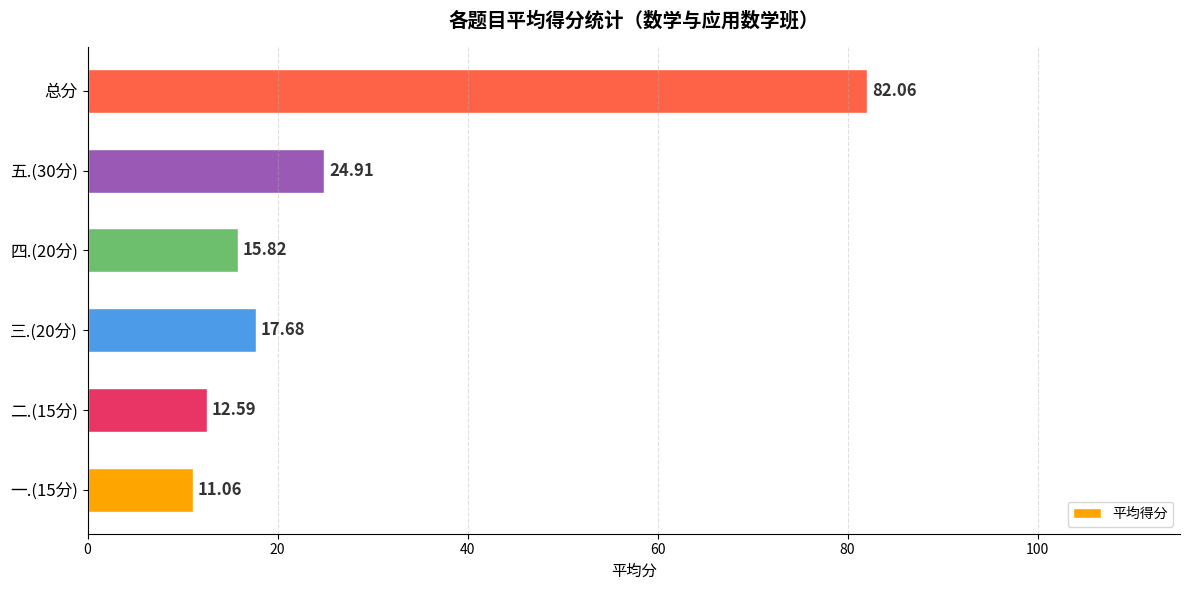

Approximately how many times larger is the value at 总分 compared to 二.(15分)?

6.5